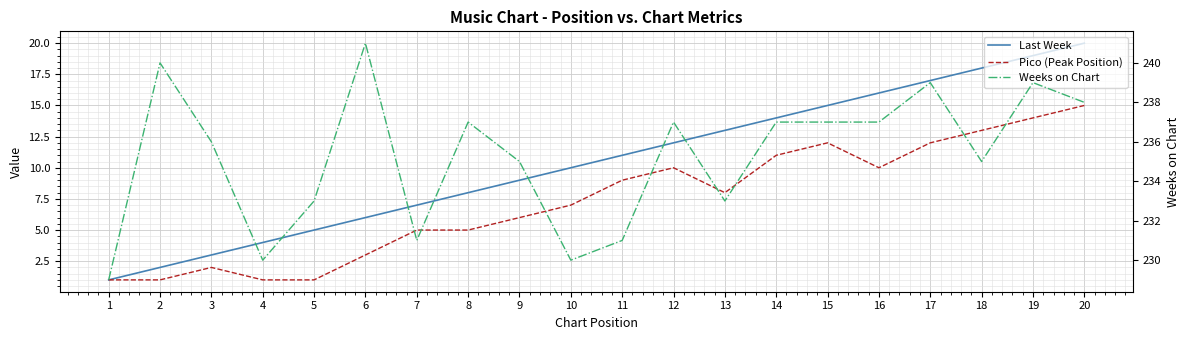

What is the sum of all Weeks on Chart values?

4705